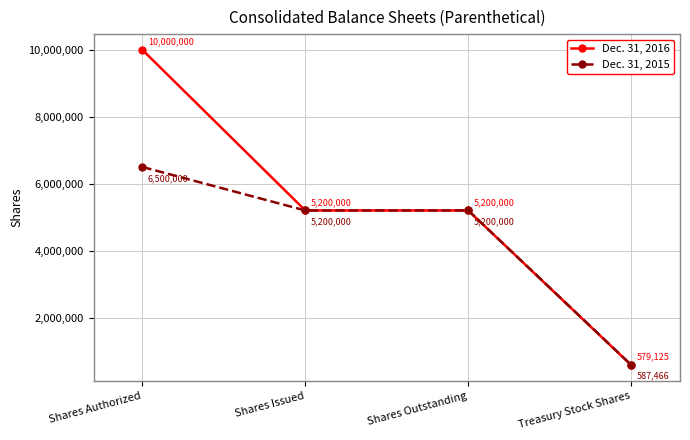

What is the value of the Dec. 31, 2016 point at the 1st from the left?

10000000